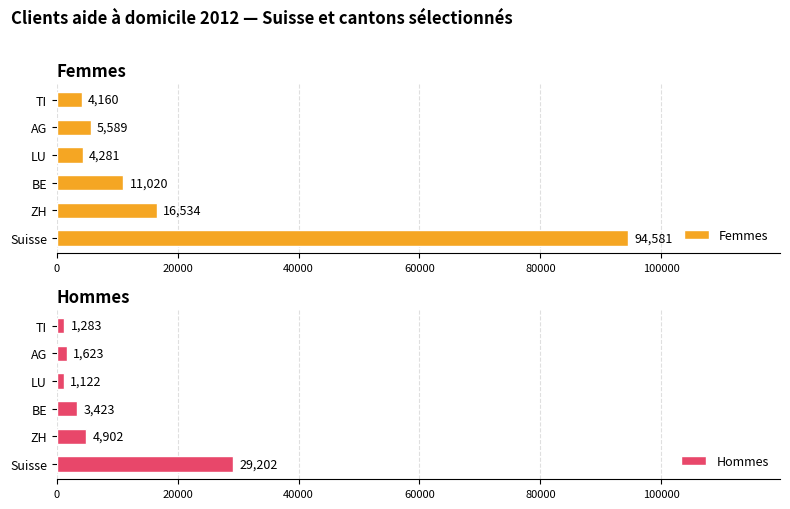

What is the difference between the highest and lowest values at 0?

65379